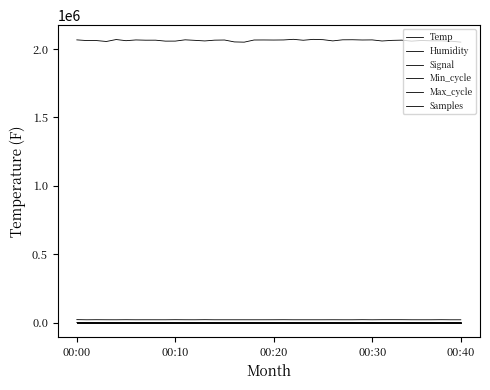

What is the minimum value for Min_cycle?

28.0